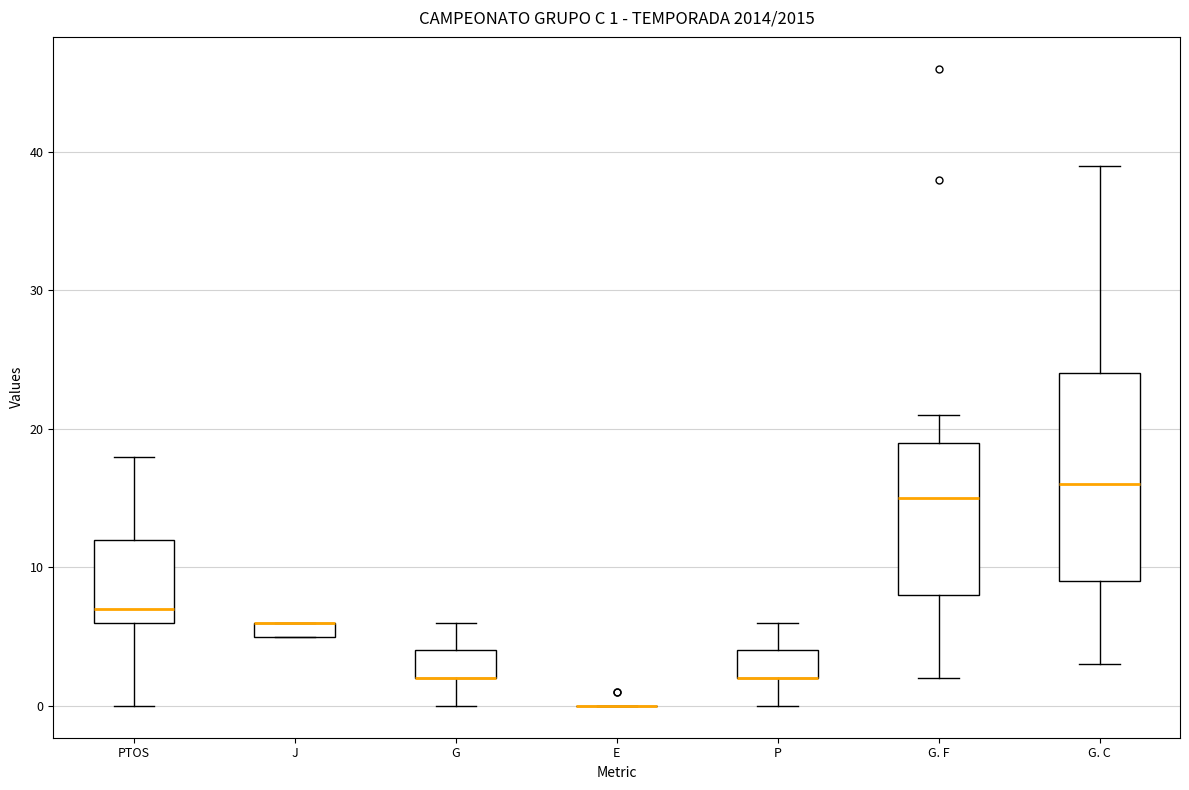

Comparing the boxes themselves (not the whiskers), which one is the tallest?

G. C